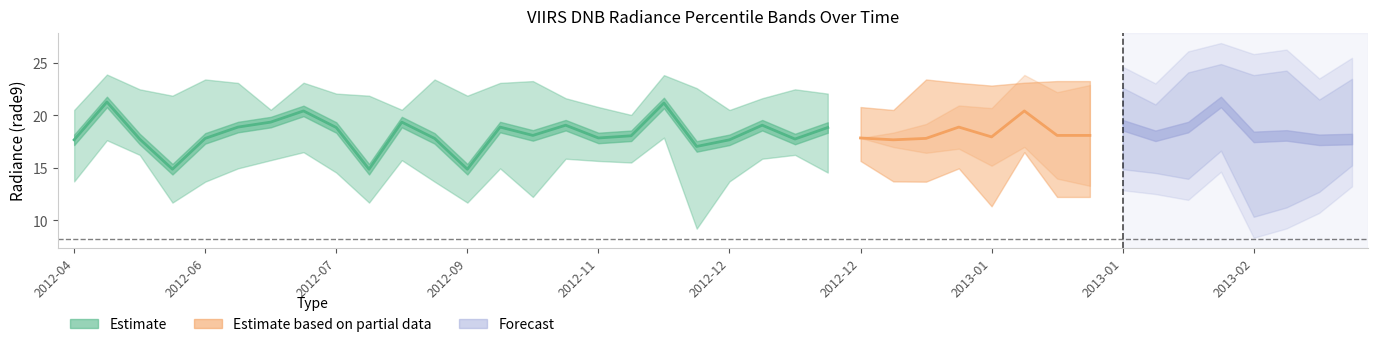

What is the approximate value of rade9_bin_1q at 2012-12?

16.2